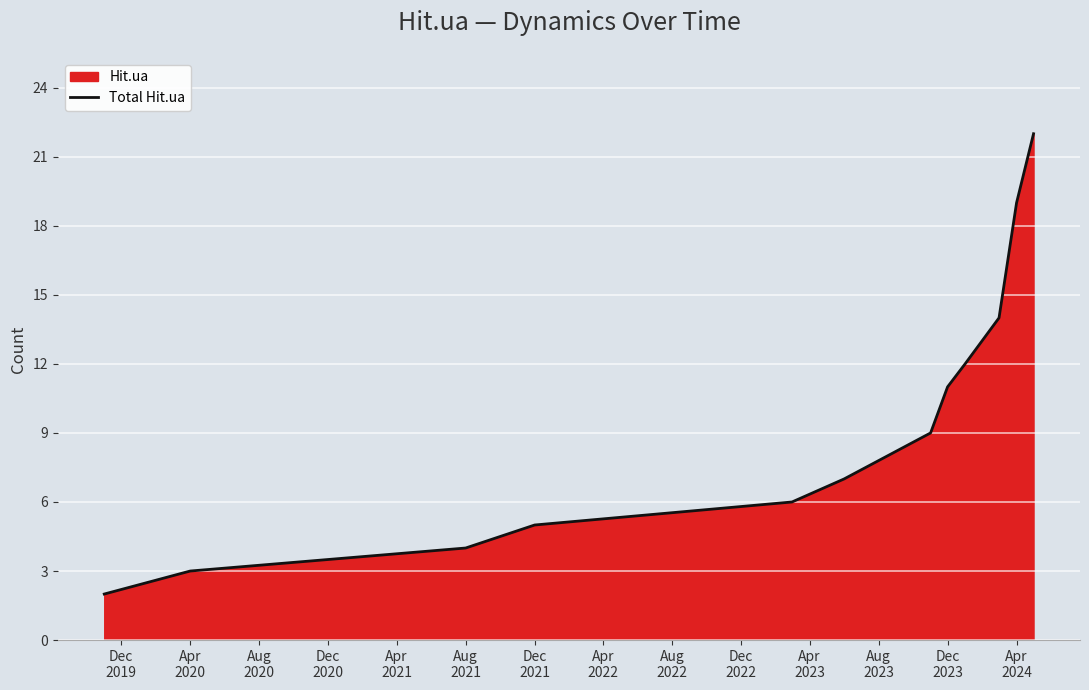

What is the greatest value displayed?

22